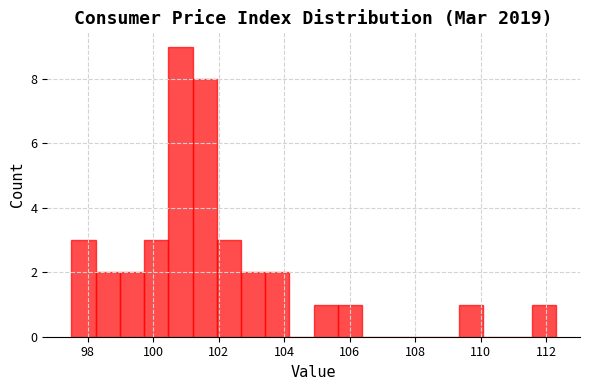

Read against the x-axis, roughly where is the centre of the tallest bar?

100.8